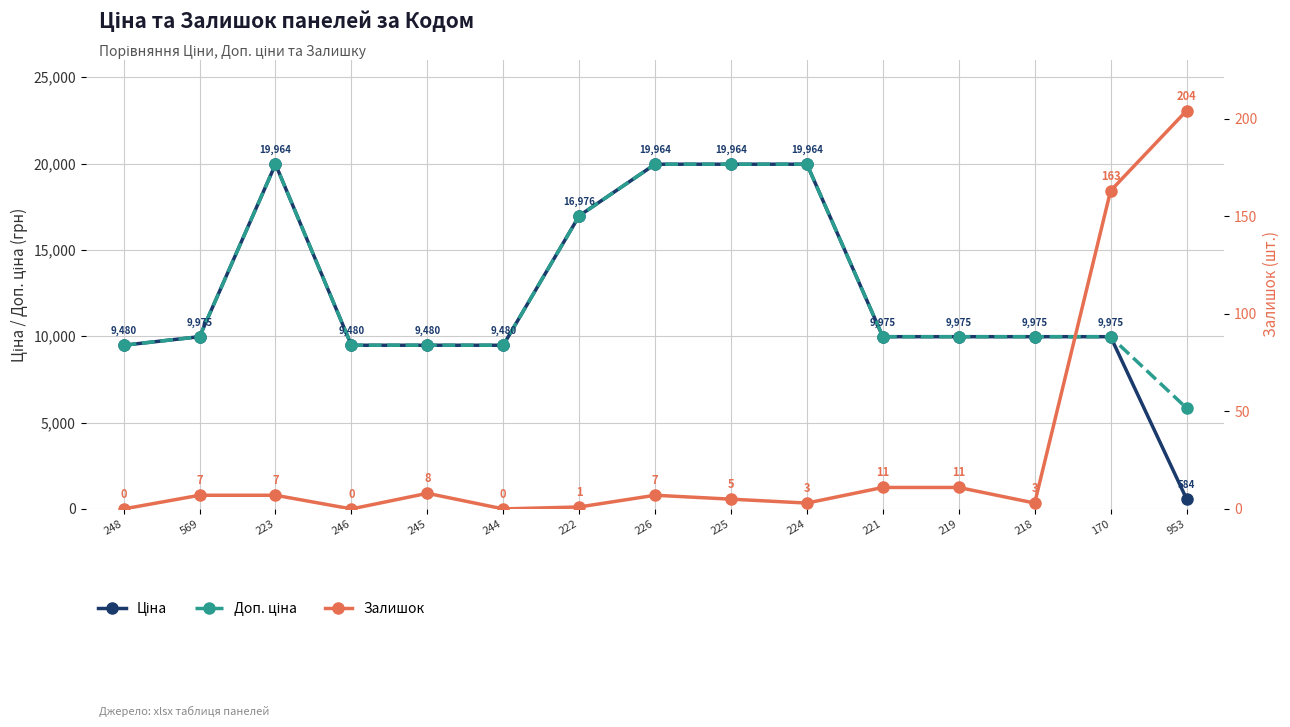

Reading left to right, transcribe all the data shown in this chart.

Ціна: 9480.1	9975.0	19964.2	9480.1	9480.1	9480.1	16976.3	19964.2	19964.2	19964.2	9975.0	9975.0	9975.0	9975.0	584.4
Доп. ціна: 9480.1	9975.0	19964.2	9480.1	9480.1	9480.1	16976.3	19964.2	19964.2	19964.2	9975.0	9975.0	9975.0	9975.0	5843.9
Залишок: 0.0	7.0	7.0	0.0	8.0	0.0	1.0	7.0	5.0	3.0	11.0	11.0	3.0	163.0	204.0